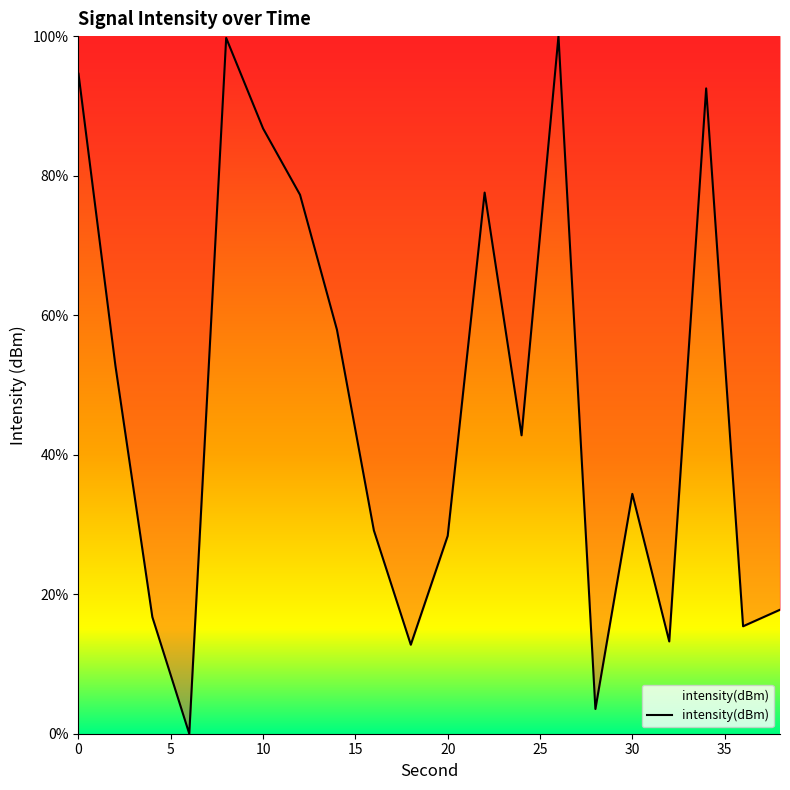

What is the greatest value displayed?

100.0